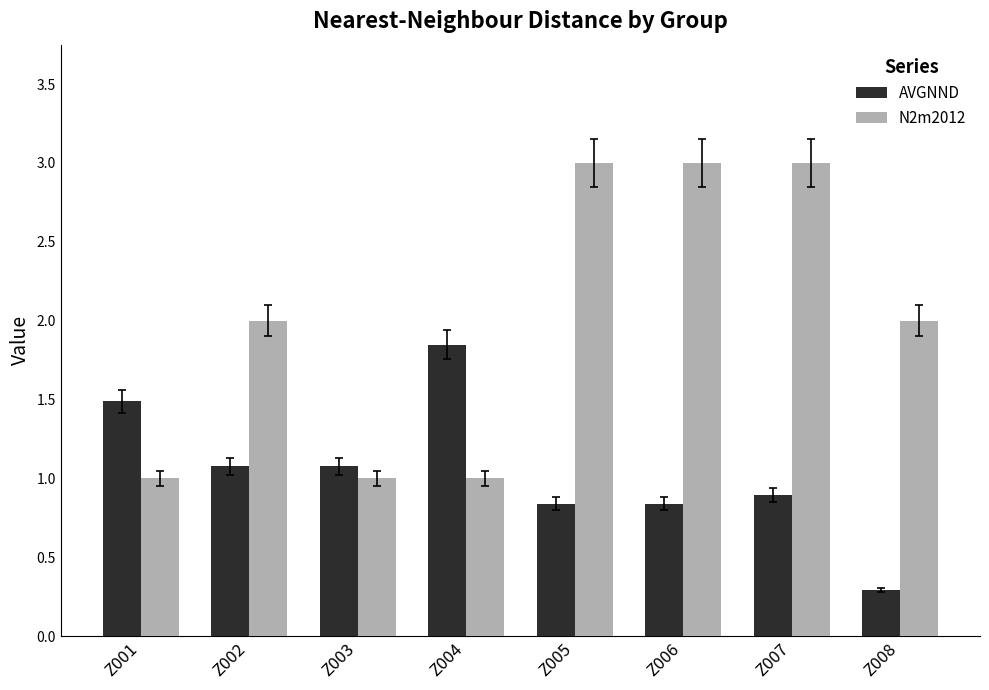

List the series in order of their overall mean, lowest first.

AVGNND, N2m2012